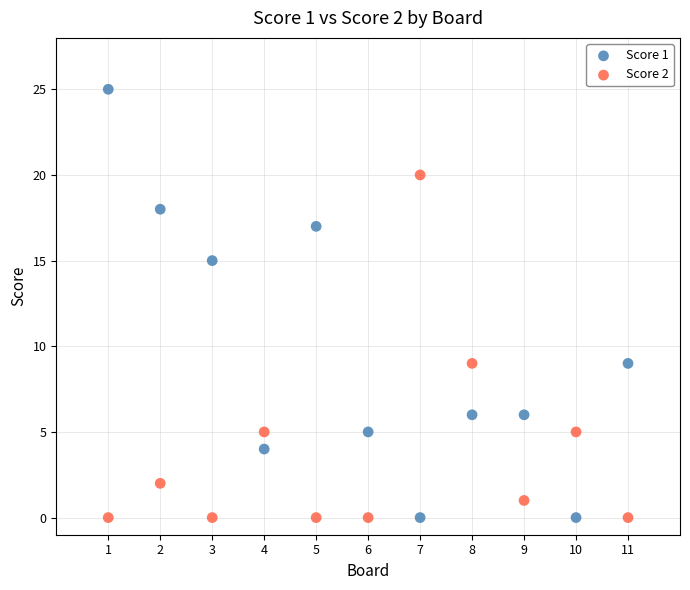

Which series contains the highest Y value?

Score 1